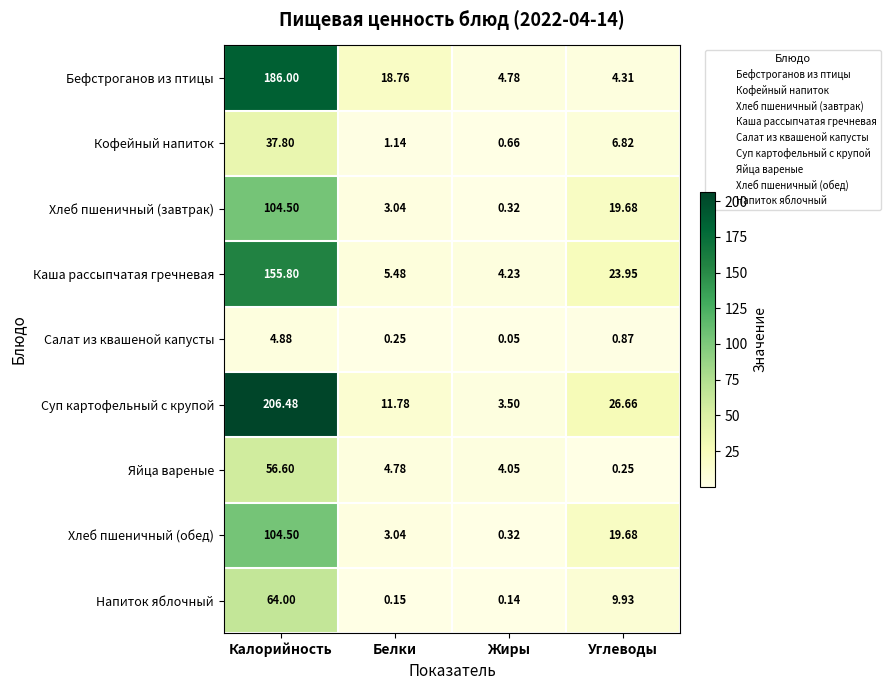

How many series are shown in this chart?

9